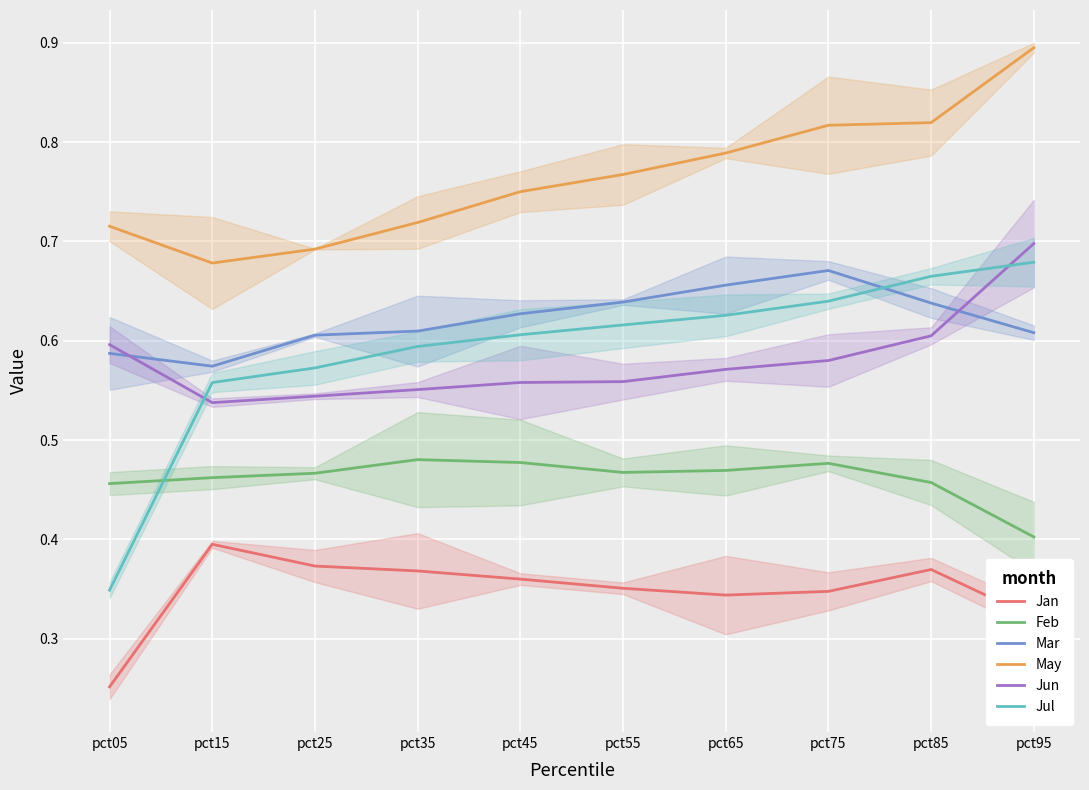

List the labels in order of May value, largest first.

pct95, pct85, pct75, pct65, pct55, pct45, pct35, pct05, pct25, pct15